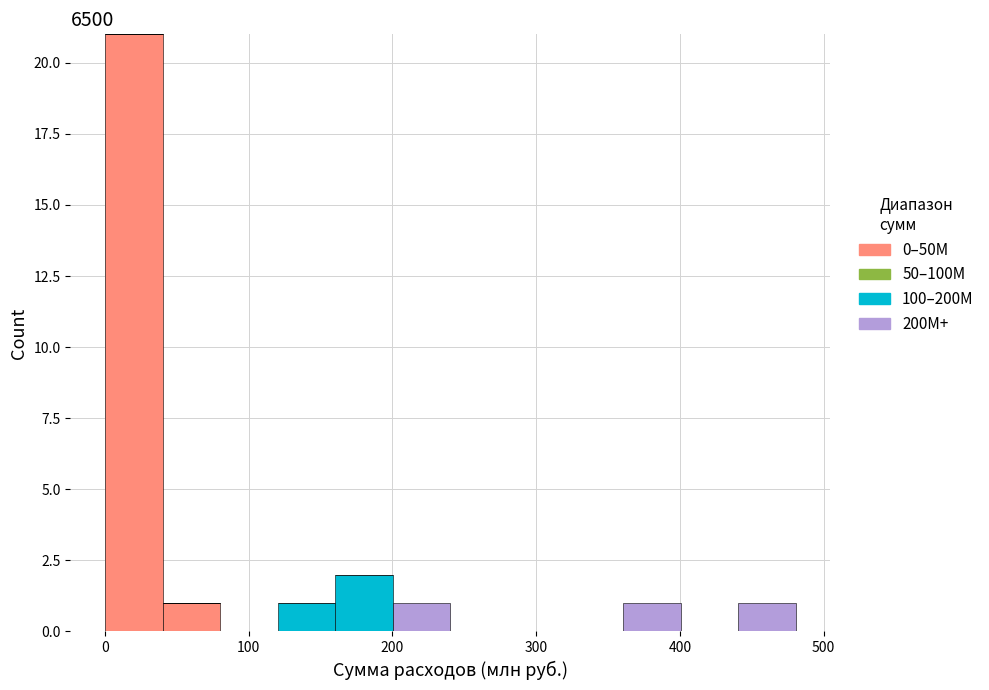

Which range on the x-axis has the tallest stacked bar (by total height)?

0 to 40